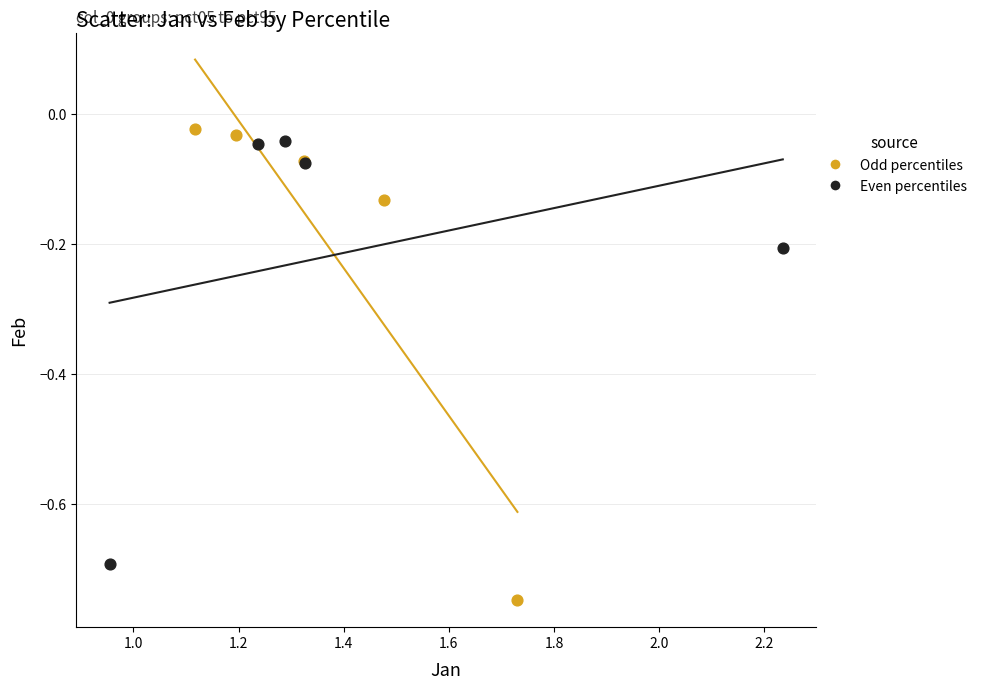

Which series contains the lowest Y value?

Odd percentiles